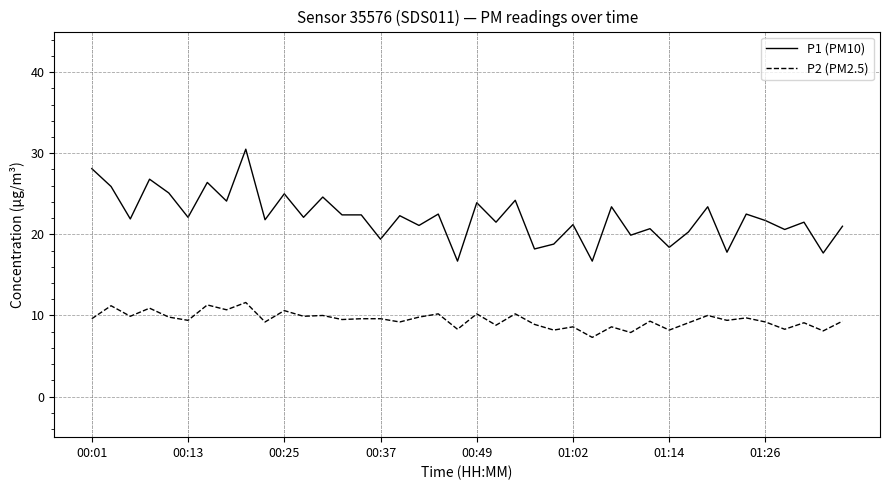

What is the difference between the maximum and minimum values in the P2 (PM2.5) series?

4.3